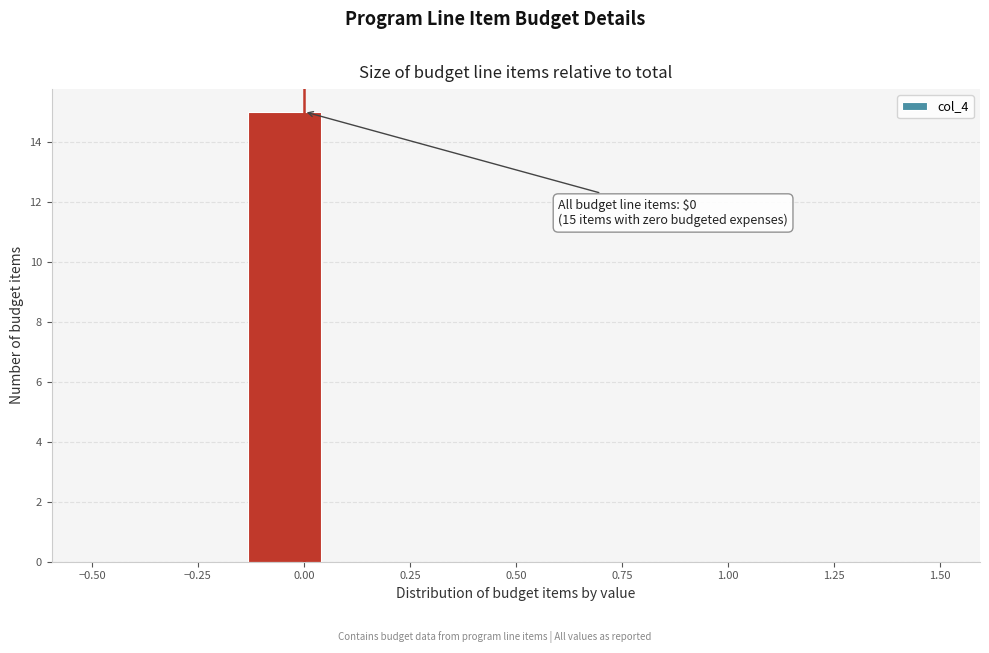

Around what value on the x-axis is the tallest bar? Give the approximate position of its centre, as read against the axis.

-0.05